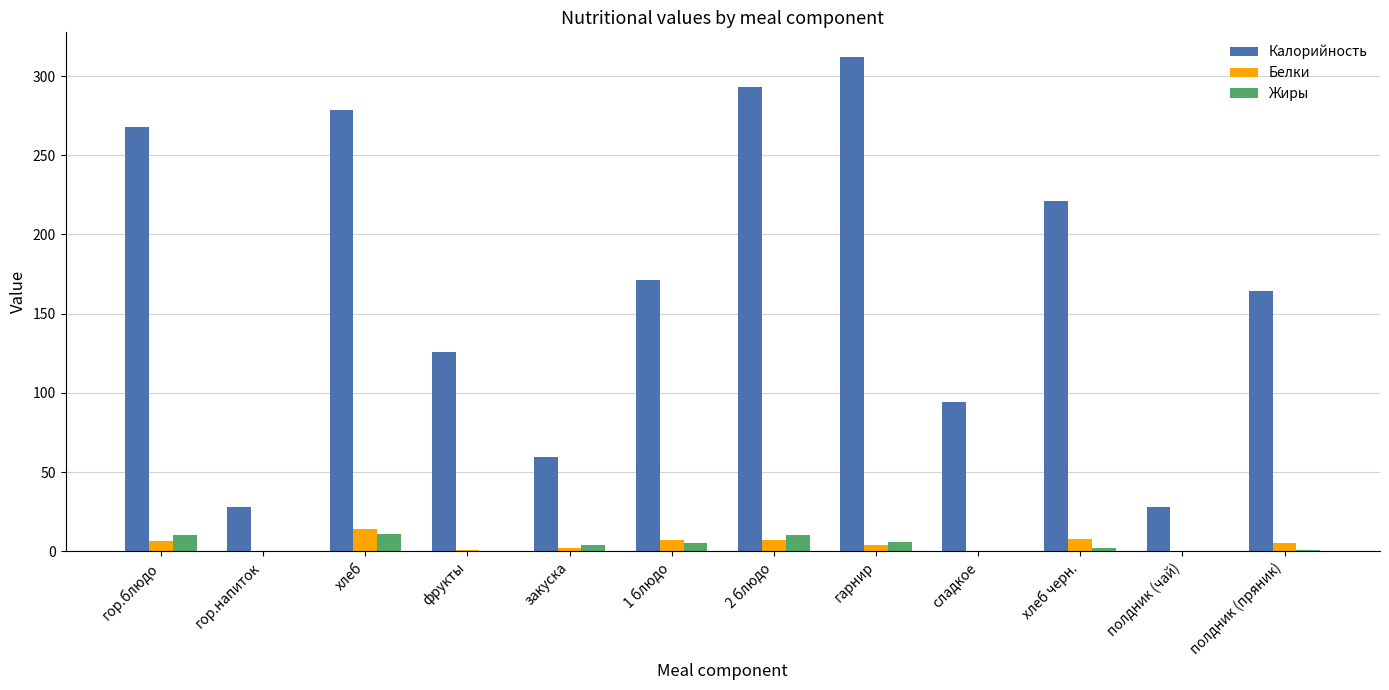

Is it true that Калорийность equals 28.0 at гор.напиток?

True